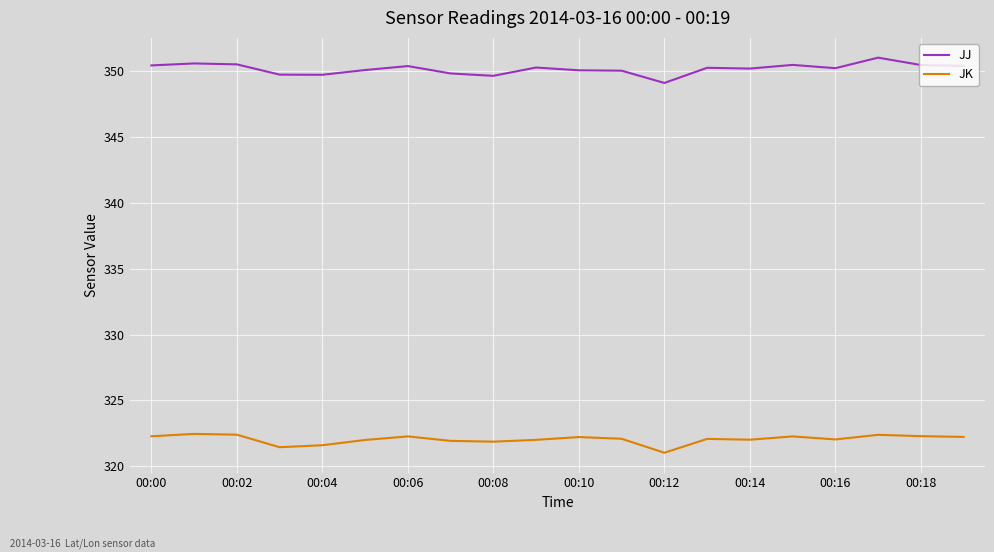

Which series has the widest spread of values?

JJ